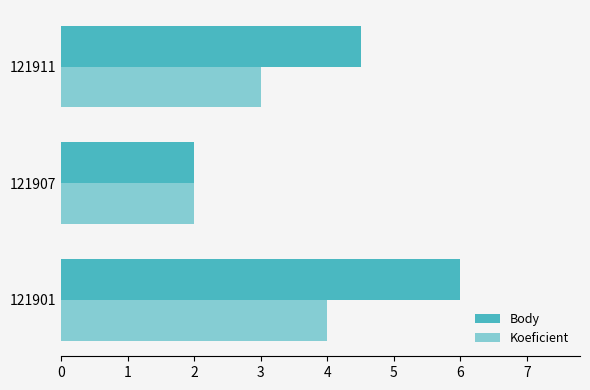

How many values in the Body series exceed 4?

2